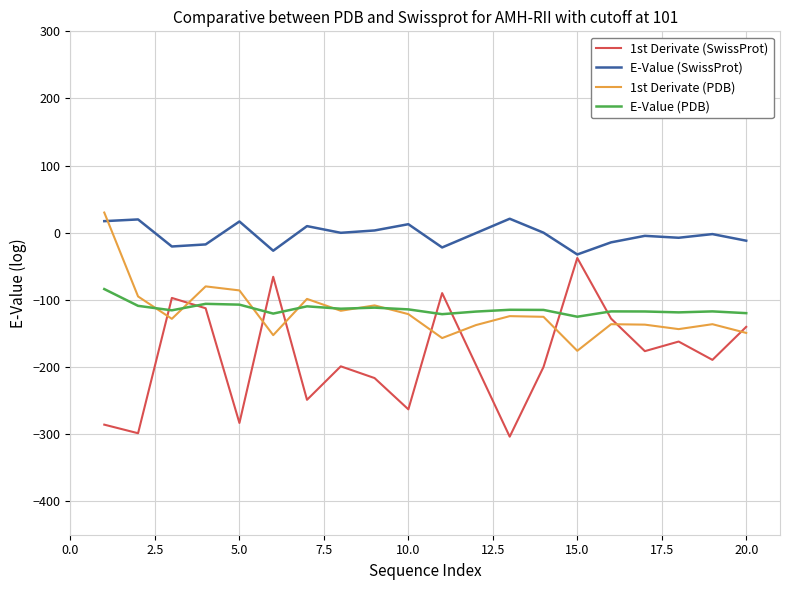

True or false: E-Value (PDB) and E-Value (SwissProt) cross at least once.

False